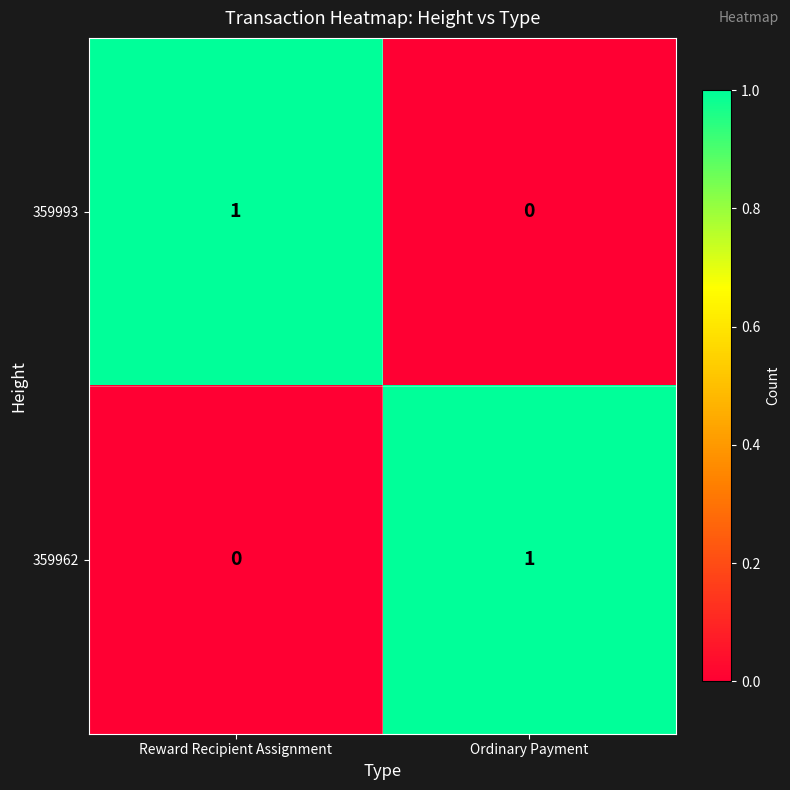

At which label does 359993 reach its peak?

Reward Recipient Assignment